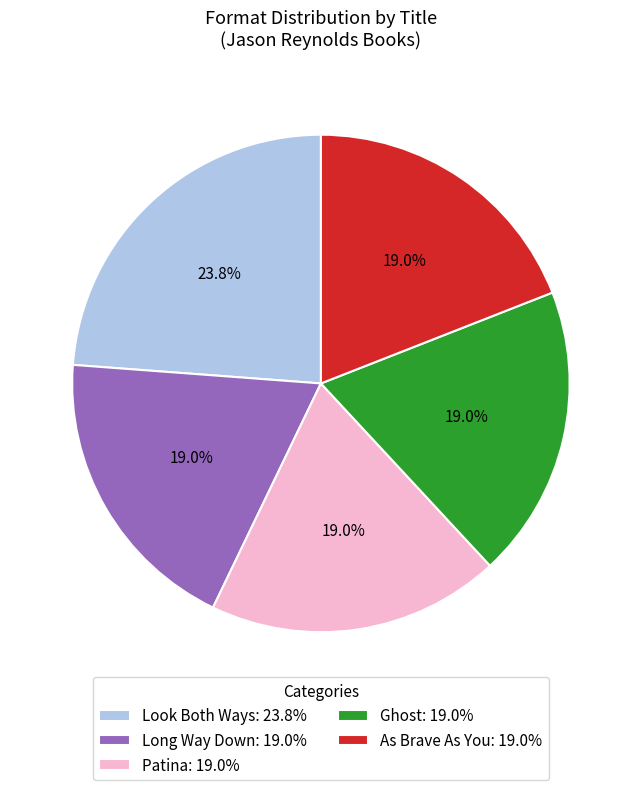

Approximately how many times larger is the value at As Brave As You: 19.0% compared to Ghost: 19.0%?

1.0